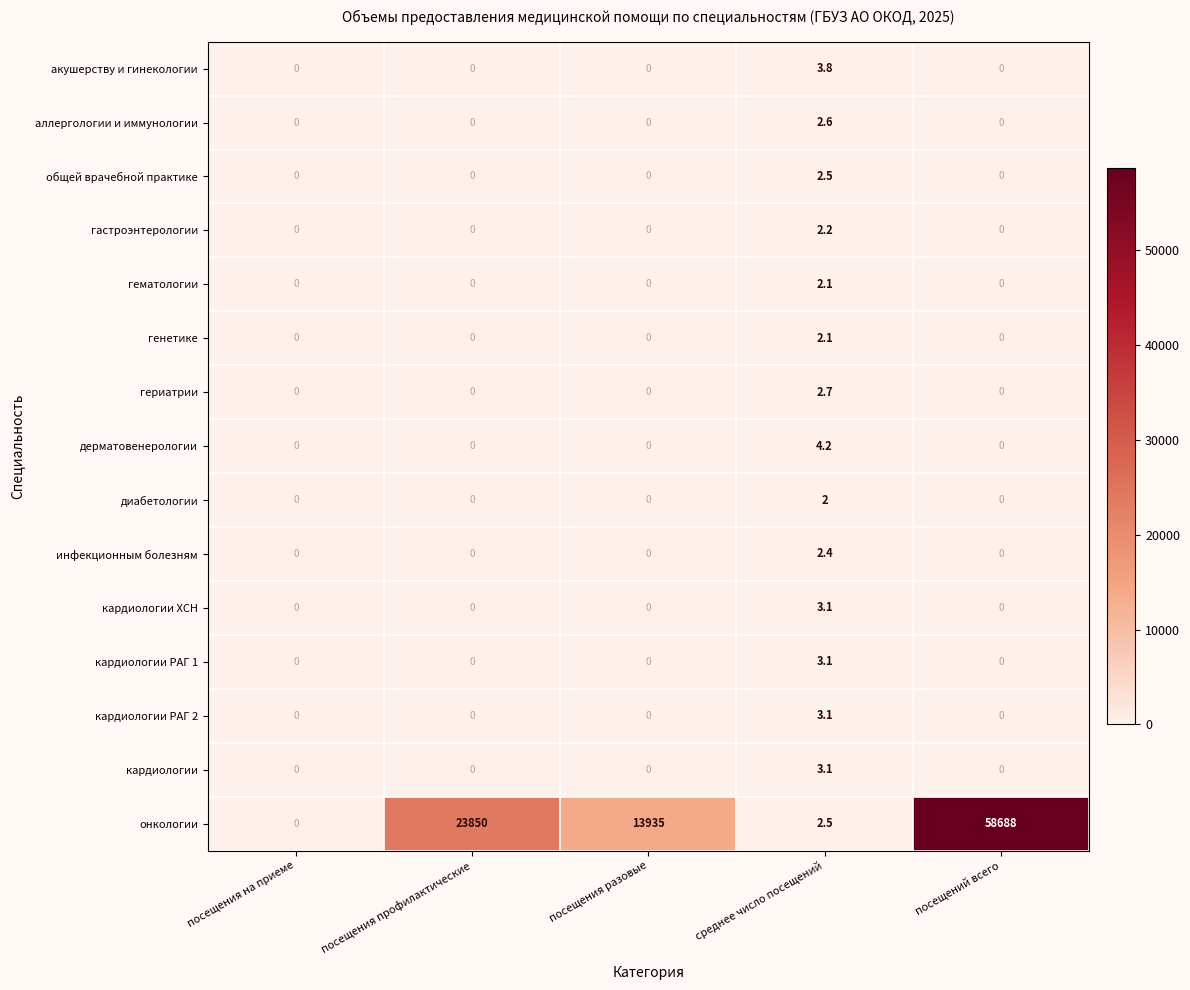

What is the total value across all series at посещений всего?

58688.0